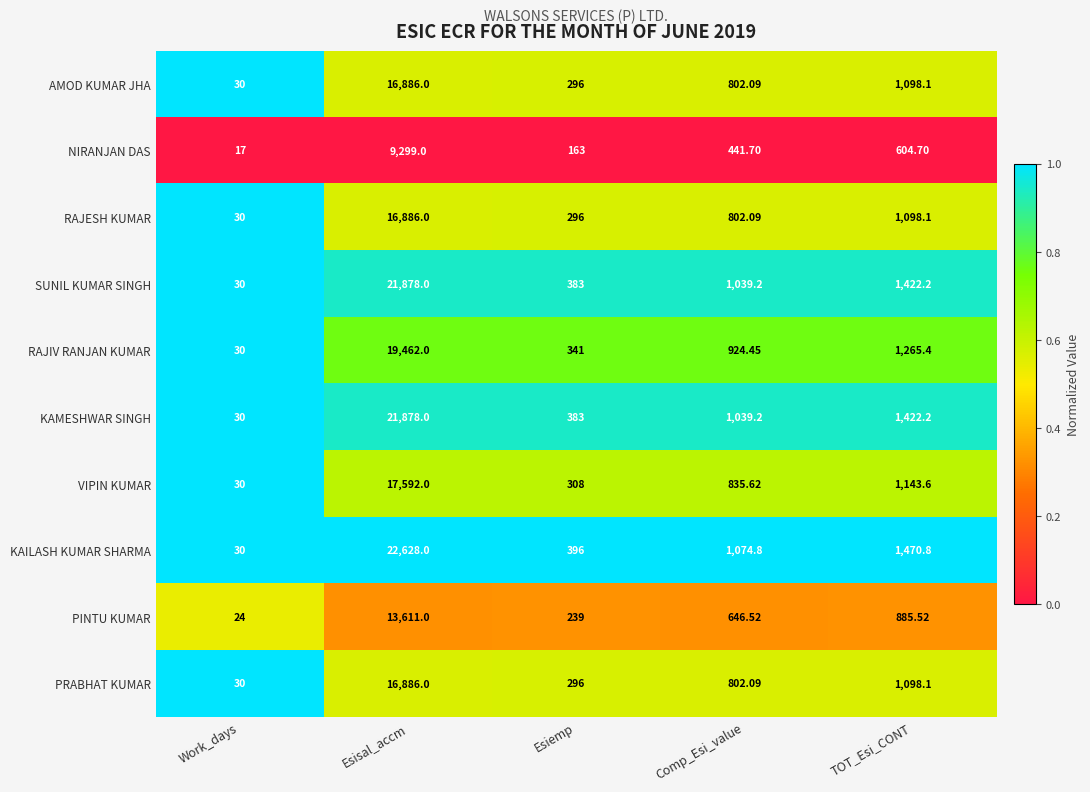

Rank the categories by KAILASH KUMAR SHARMA value from lowest to highest.

Work_days, Esiemp, Comp_Esi_value, TOT_Esi_CONT, Esisal_accm